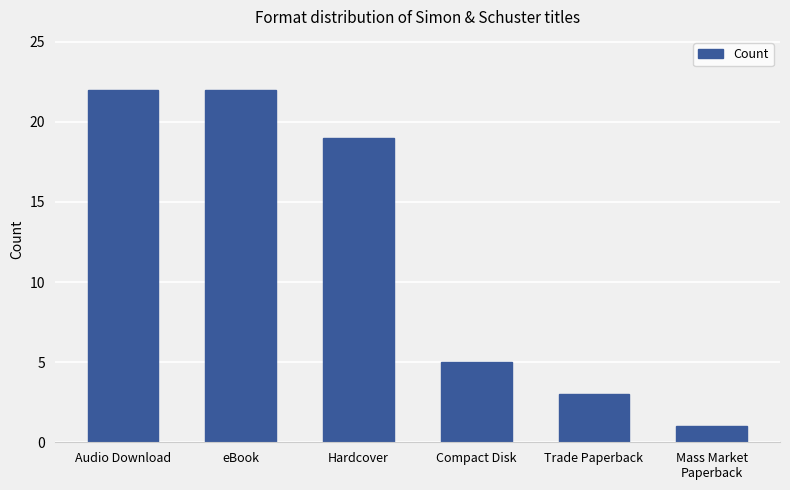

Reading right to left, transcribe all the data shown in this chart.

Mass Market
Paperback=1	Trade Paperback=3	Compact Disk=5	Hardcover=19	eBook=22	Audio Download=22